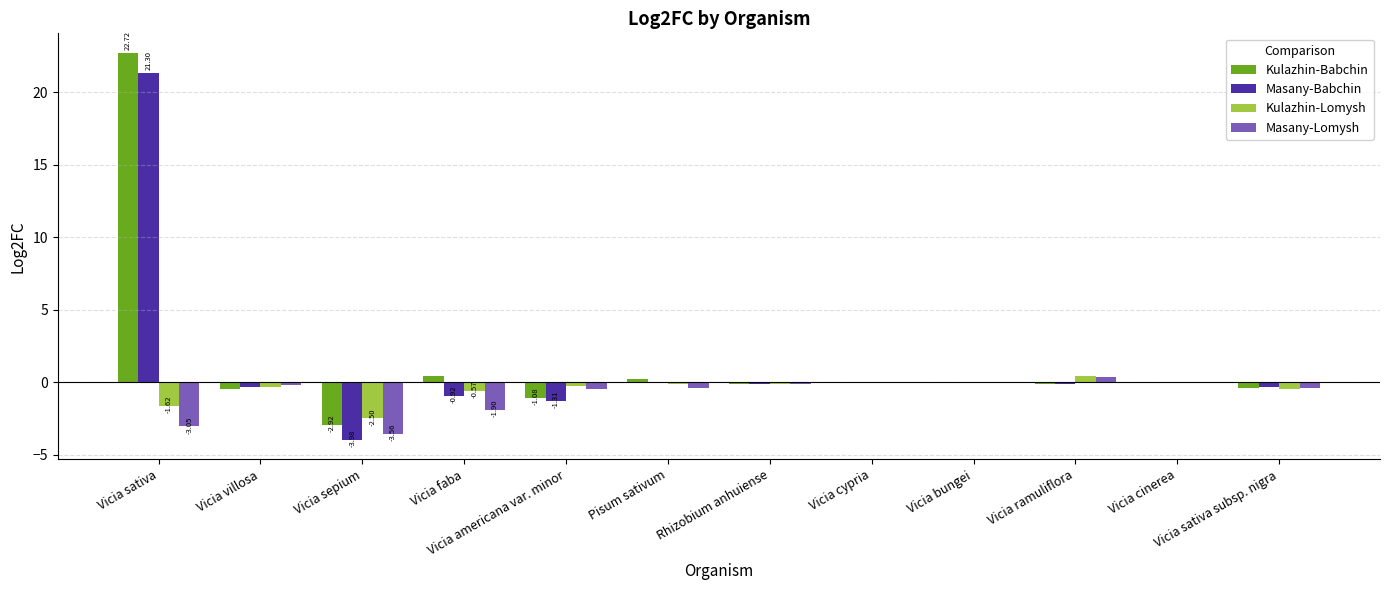

What is the total value across all series at Vicia sativa?

39.4